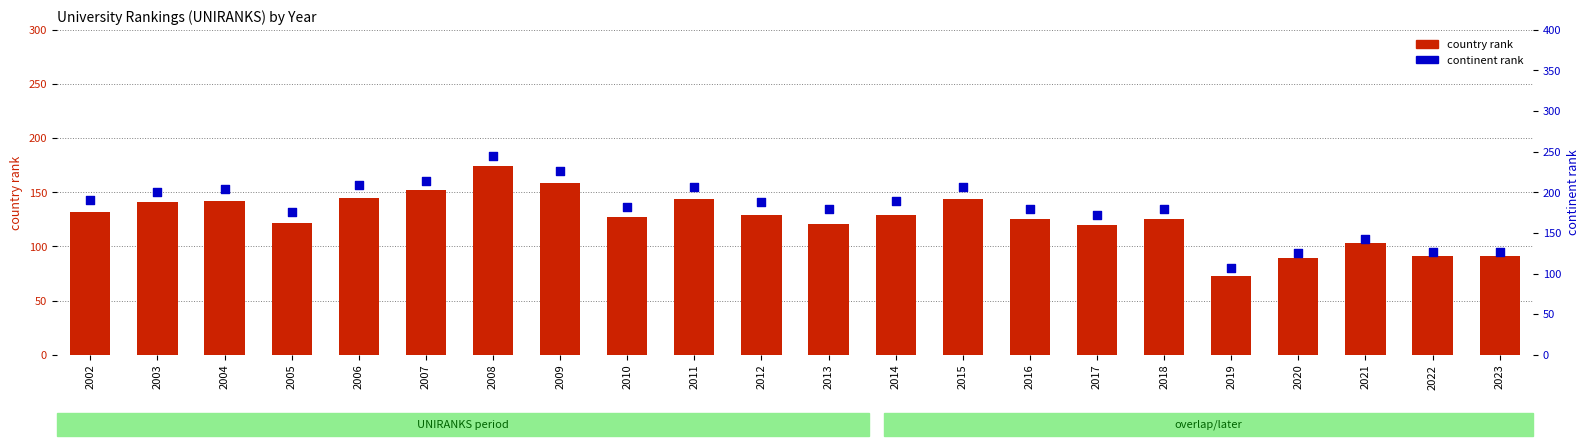

Which series reaches the maximum Y coordinate?

continent rank